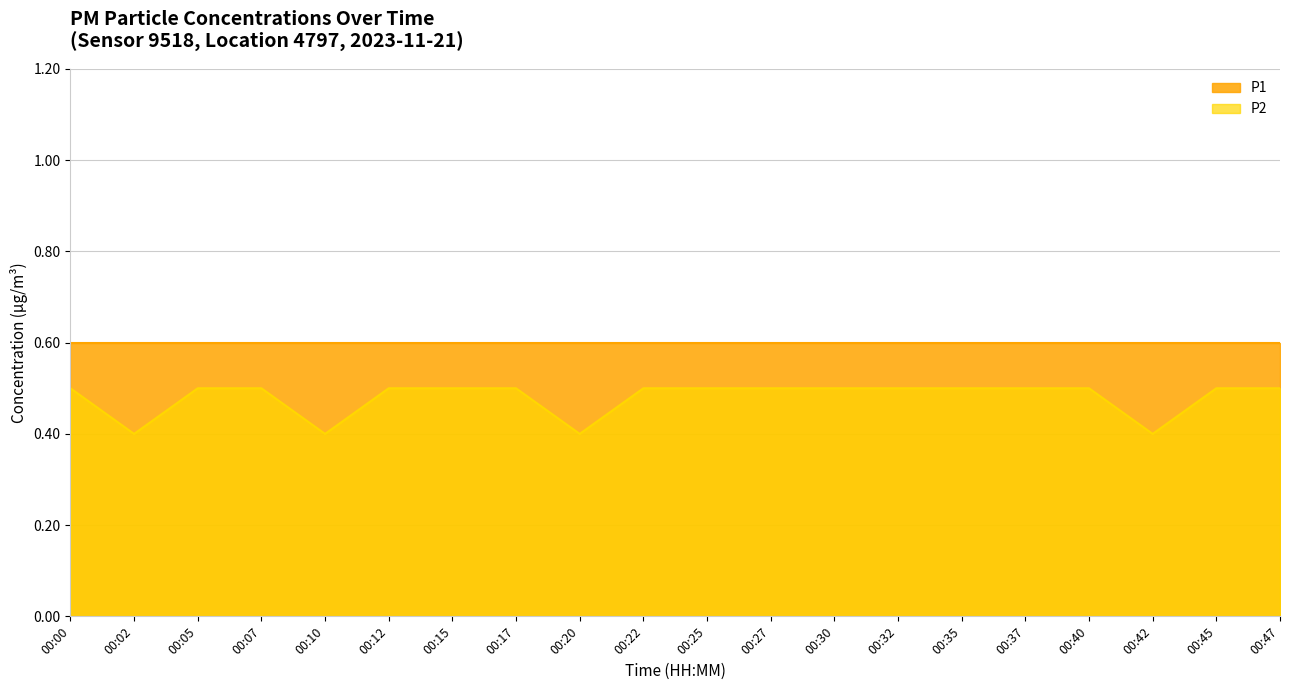

Reading left to right, transcribe all the data shown in this chart.

0.5	0.4	0.5	0.5	0.4	0.5	0.5	0.5	0.4	0.5	0.5	0.5	0.5	0.5	0.5	0.5	0.5	0.4	0.5	0.5